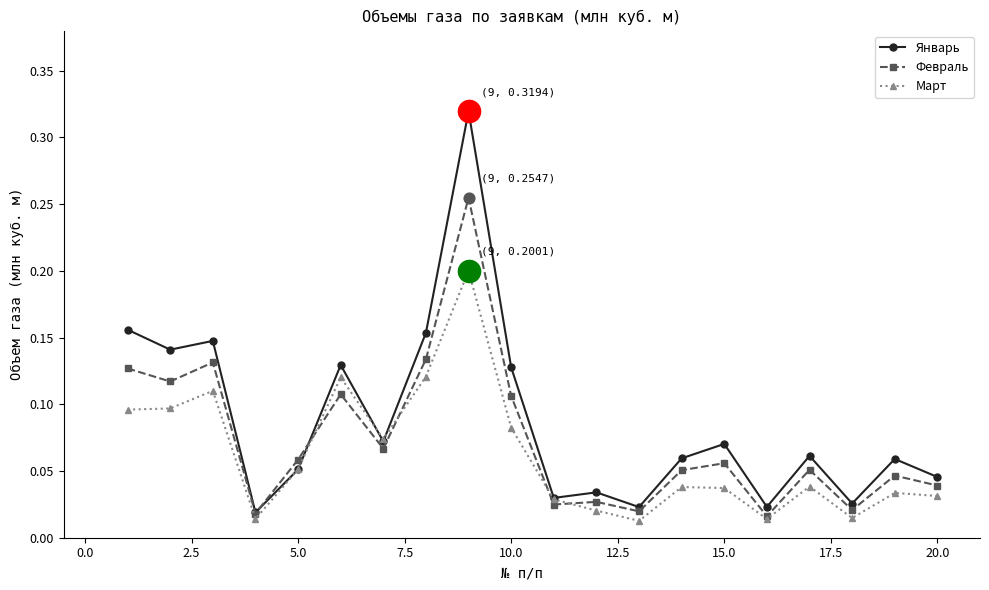

Rank the series by their maximum value, from lowest to highest.

Март, Февраль, Январь